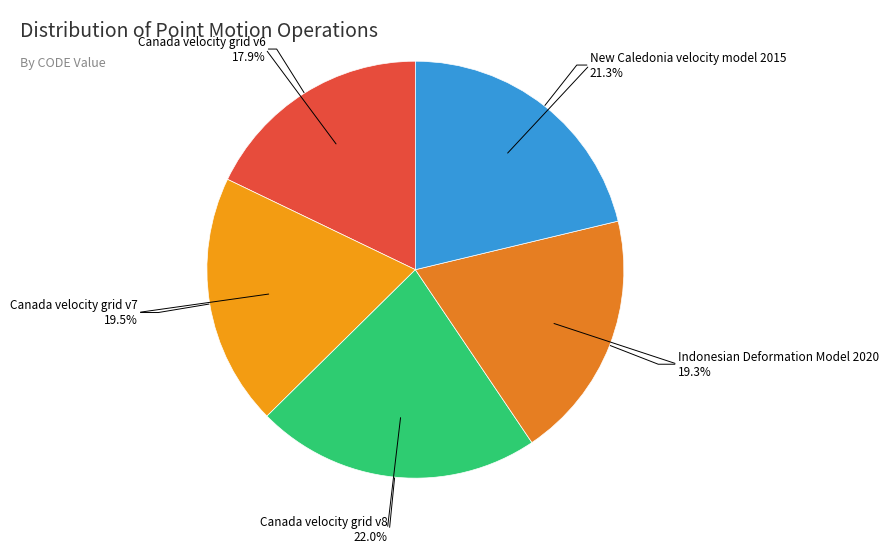

What is the ratio of the value at Canada velocity grid v7 to the value at New Caledonia velocity model 2015?

0.9